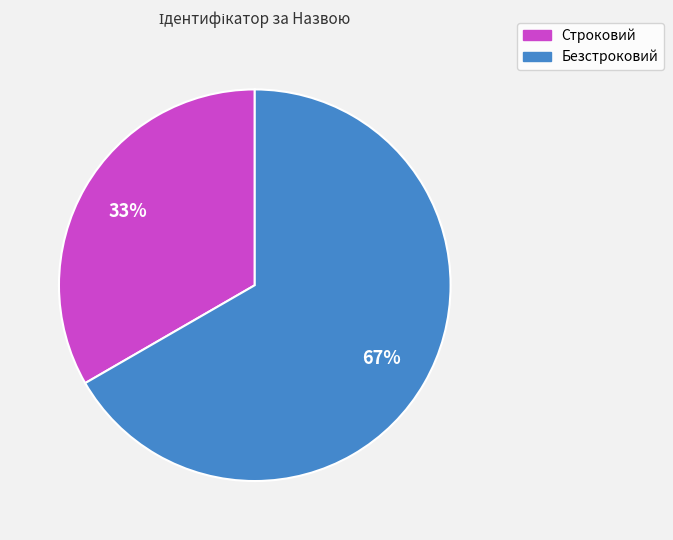

Which has a higher value, Строковий or Безстроковий?

Безстроковий